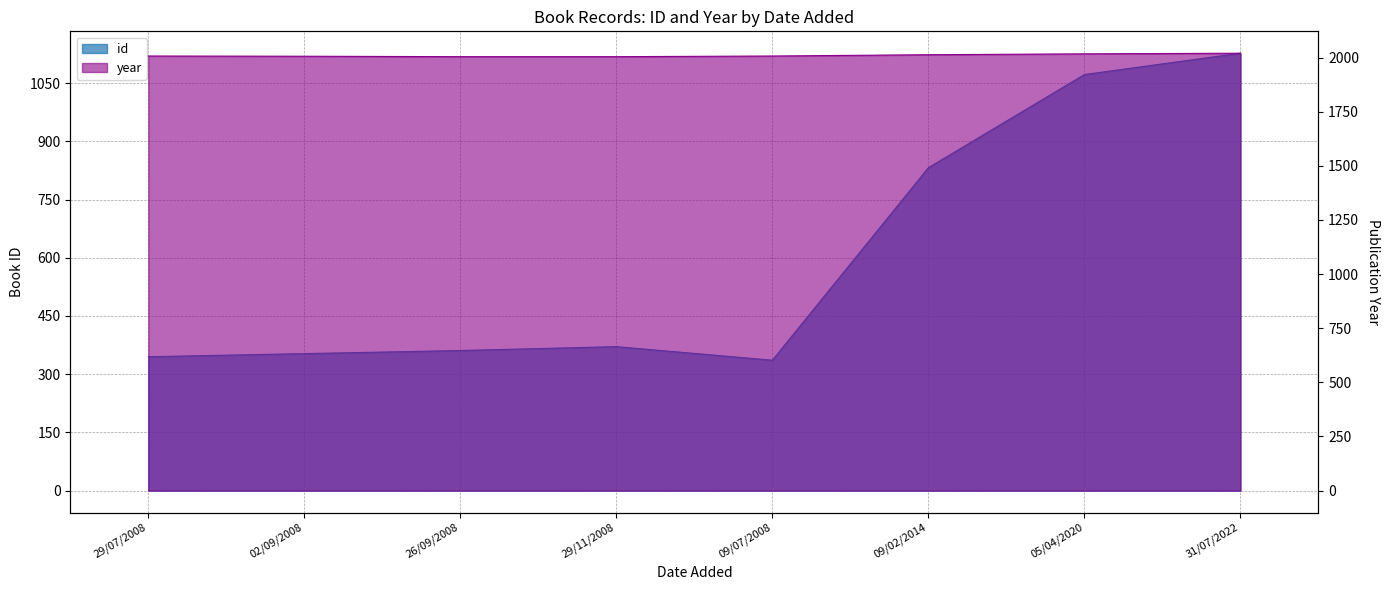

Reading right to left, transcribe all the data shown in this chart.

id: 31/07/2022=1127	05/04/2020=1072	09/02/2014=832	09/07/2008=336	29/11/2008=371	26/09/2008=361	02/09/2008=353	29/07/2008=345
year: 31/07/2022=2020	05/04/2020=2017	09/02/2014=2013	09/07/2008=2007	29/11/2008=2004	26/09/2008=2004	02/09/2008=2006	29/07/2008=2007